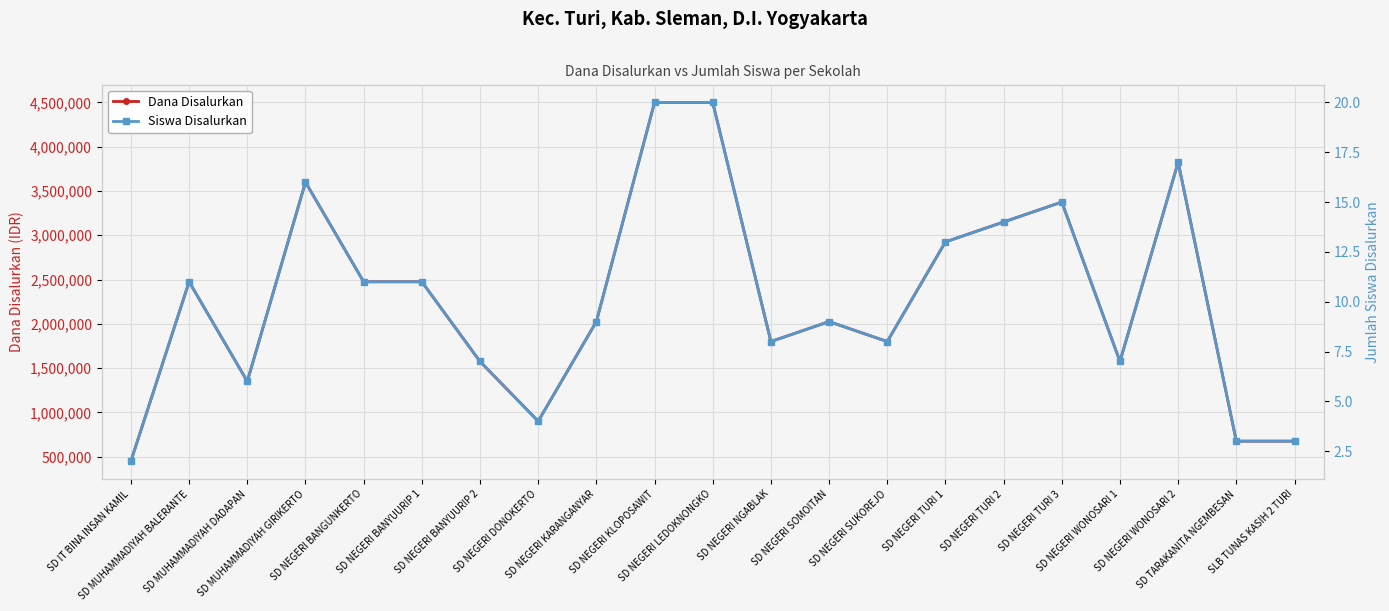

Reading left to right, extract all data points from this chart.

Dana Disalurkan: 450000	2475000	1350000	3600000	2475000	2475000	1575000	900000	2025000	4500000	4500000	1800000	2025000	1800000	2925000	3150000	3375000	1575000	3825000	675000	675000
Siswa Disalurkan: 2	11	6	16	11	11	7	4	9	20	20	8	9	8	13	14	15	7	17	3	3